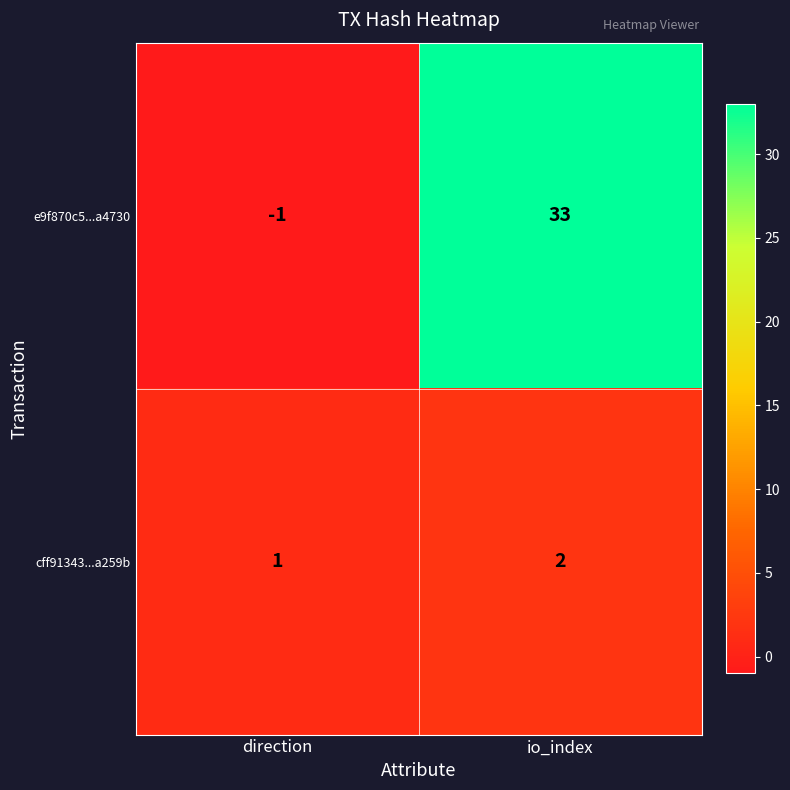

List the series in order of their peak value, lowest first.

cff91343...a259b, e9f870c5...a4730